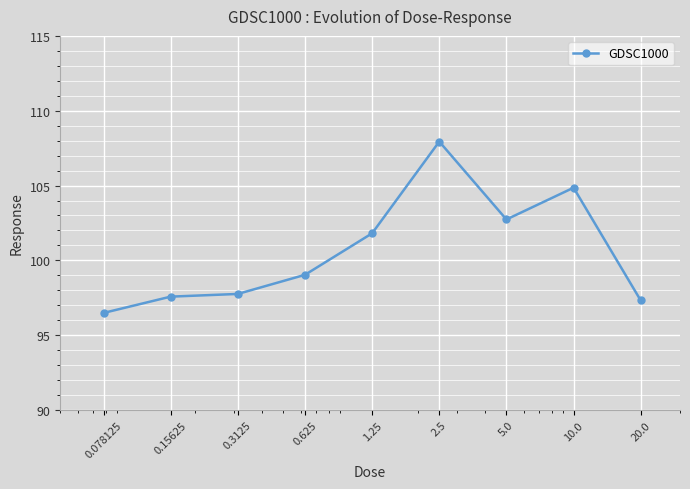

How many data points does each series have?

9